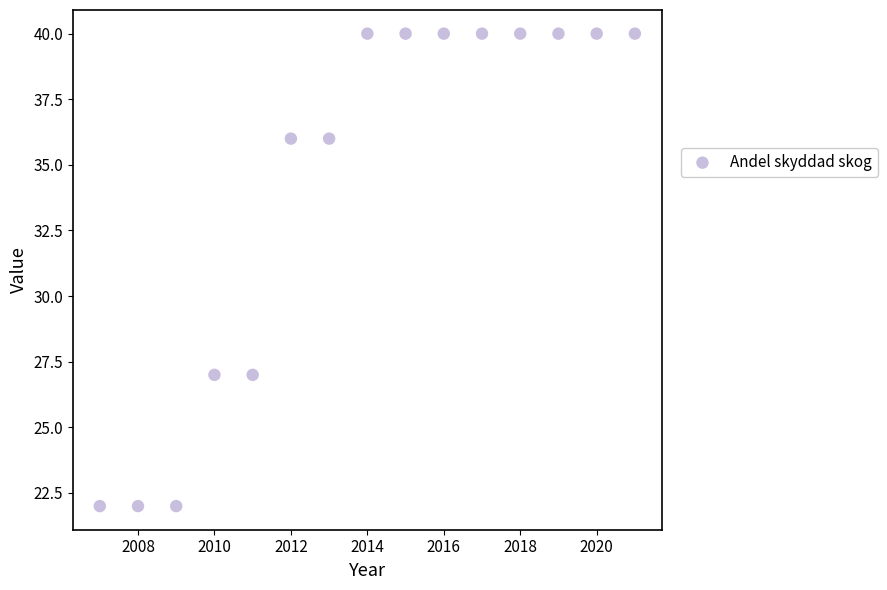

What is the range of Y values (max minus min)?

18